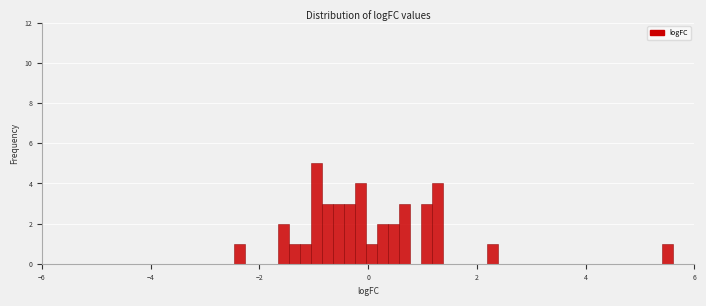

Around what value on the x-axis is the tallest bar? Give the approximate position of its centre, as read against the axis.

-1.0